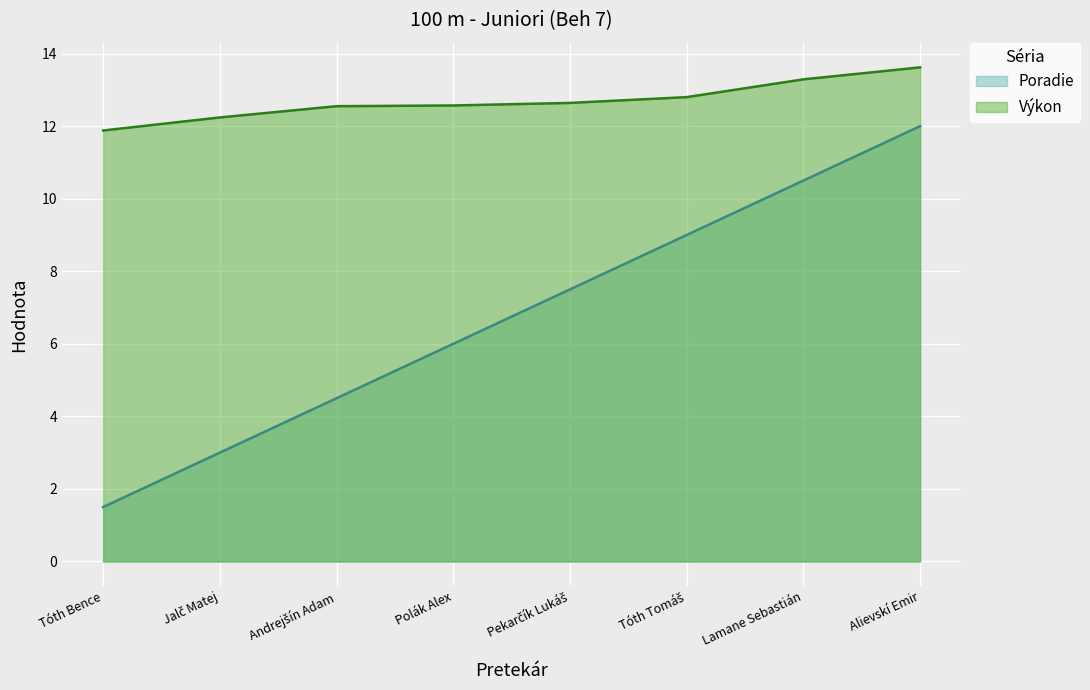

What is the difference between the maximum and minimum values in the Výkon series?

1.7